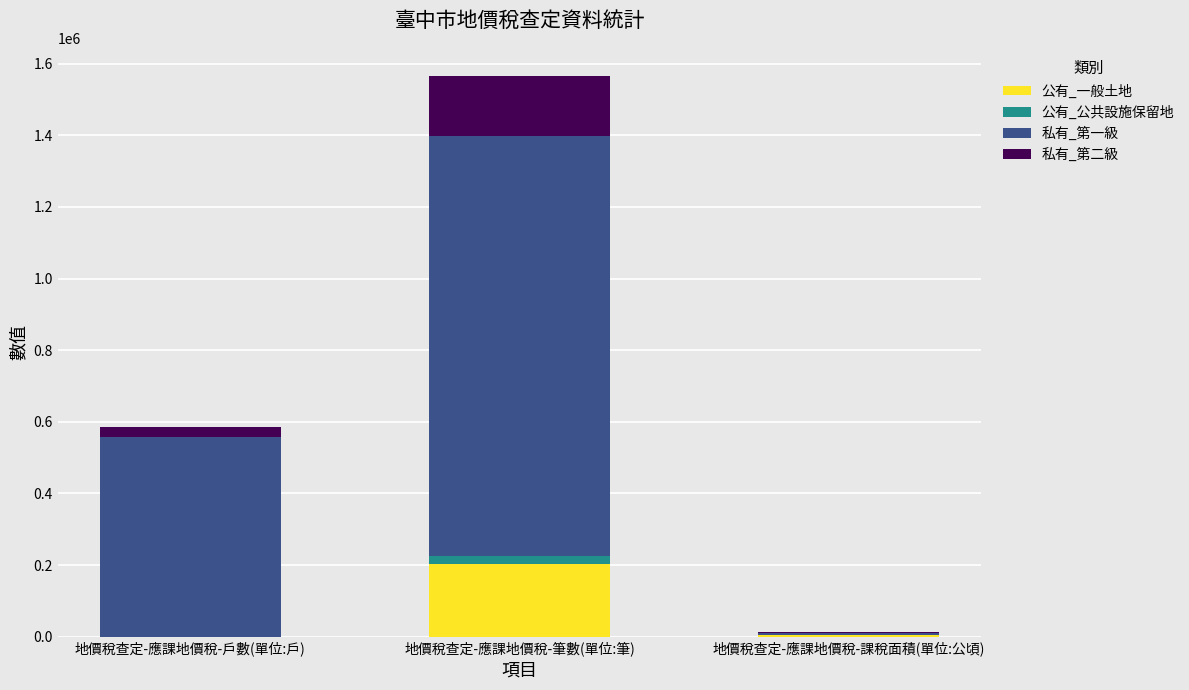

Count the number of data series in this chart.

4